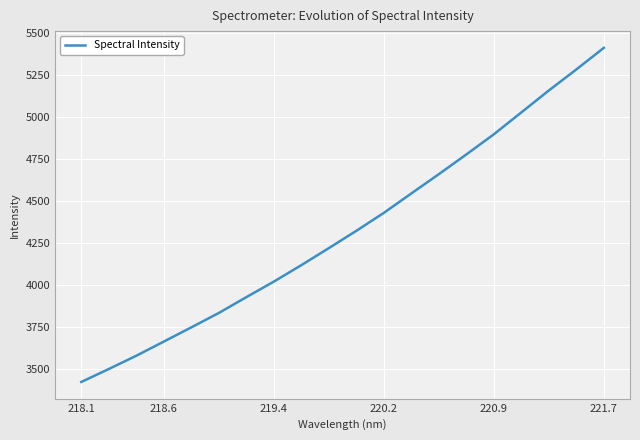

What is the maximum value shown in the chart?

5410.9